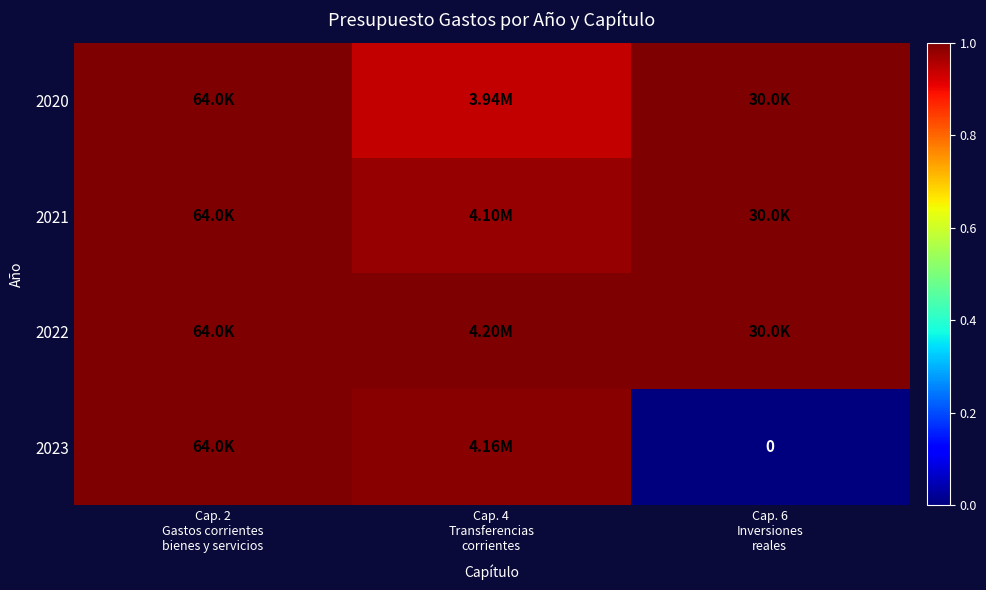

Count the 2020 values in the range 0 to 1.

3